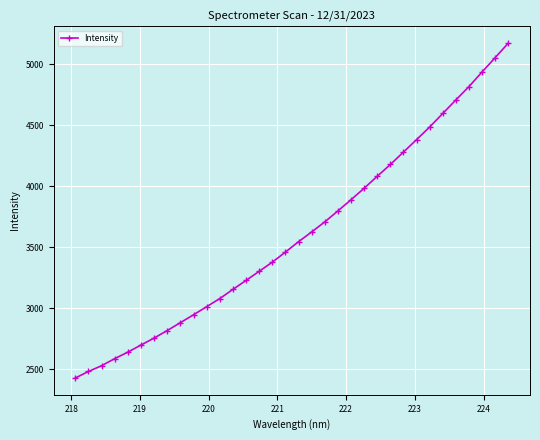

How many distinct data groups are displayed?

1